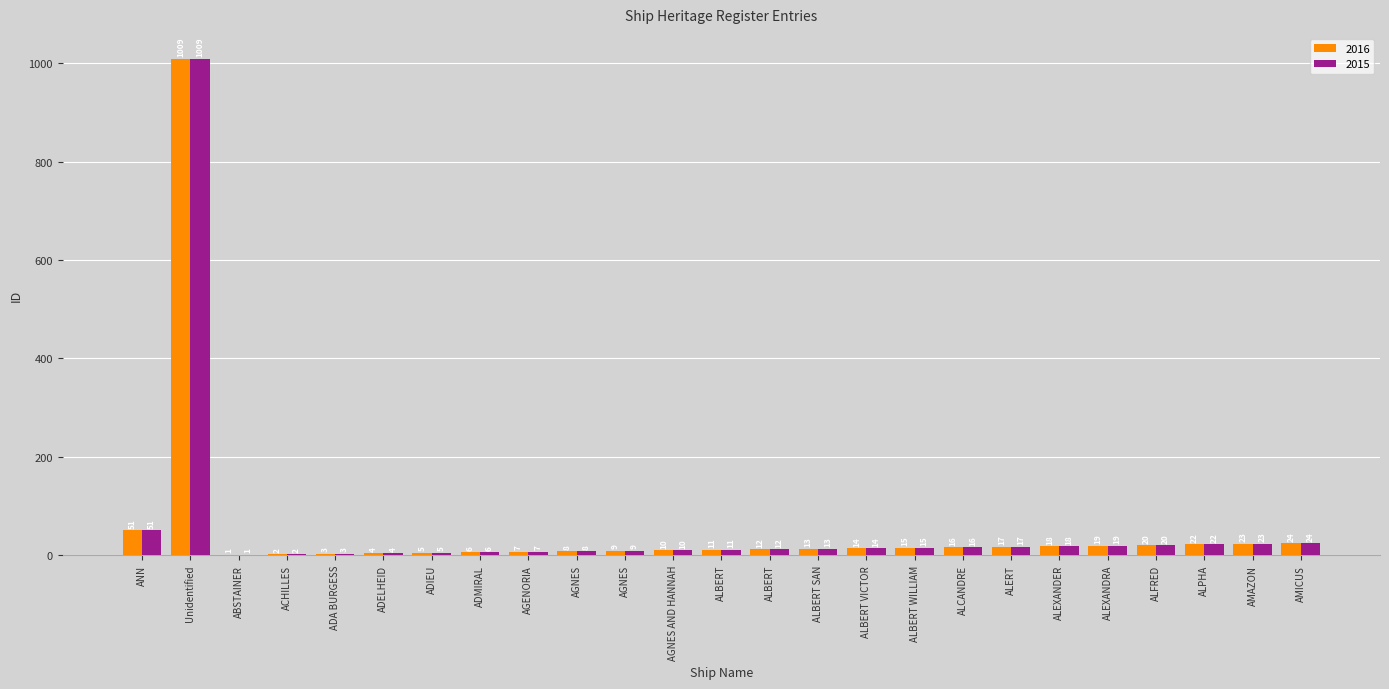

Count the number of categories in the chart.

25